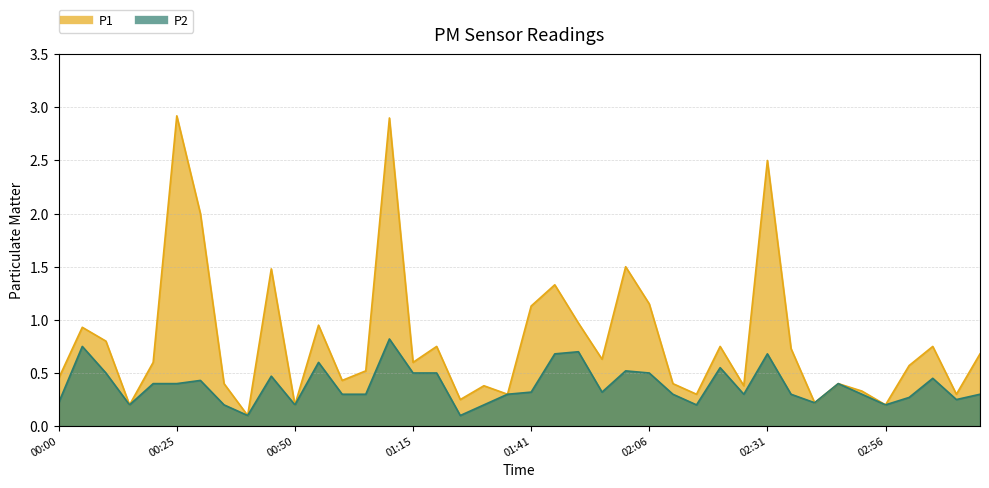

Which has a higher value, 00:20 or 00:00?

00:20